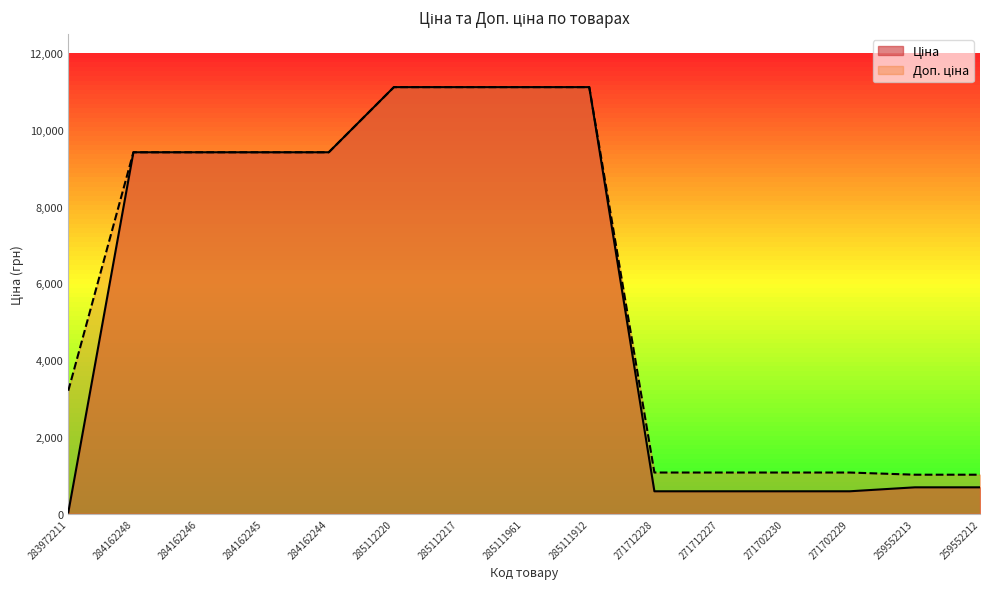

True or false: Ціна has a value of 586.0 at 271712228.

True